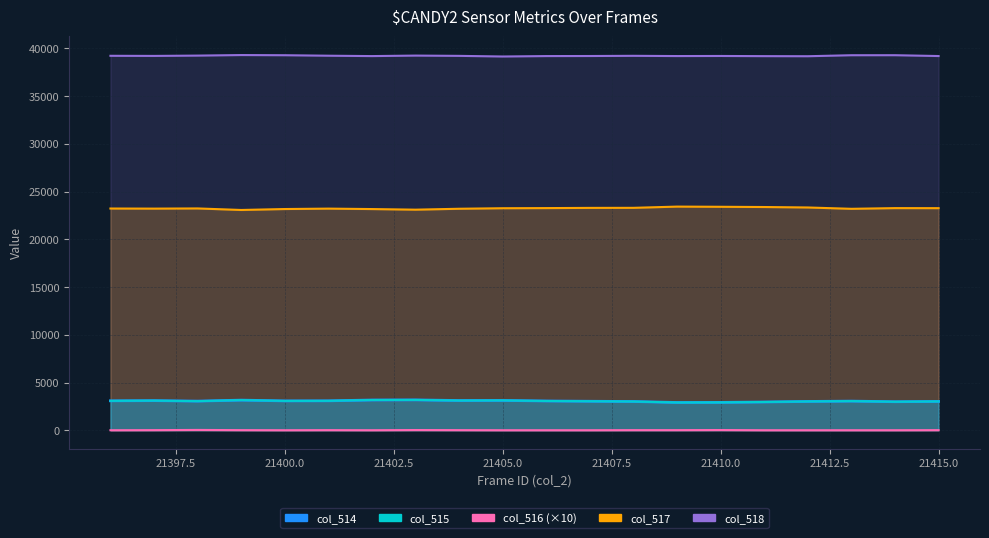

The value of col_518 at 21409 is 39201. True or false?

True